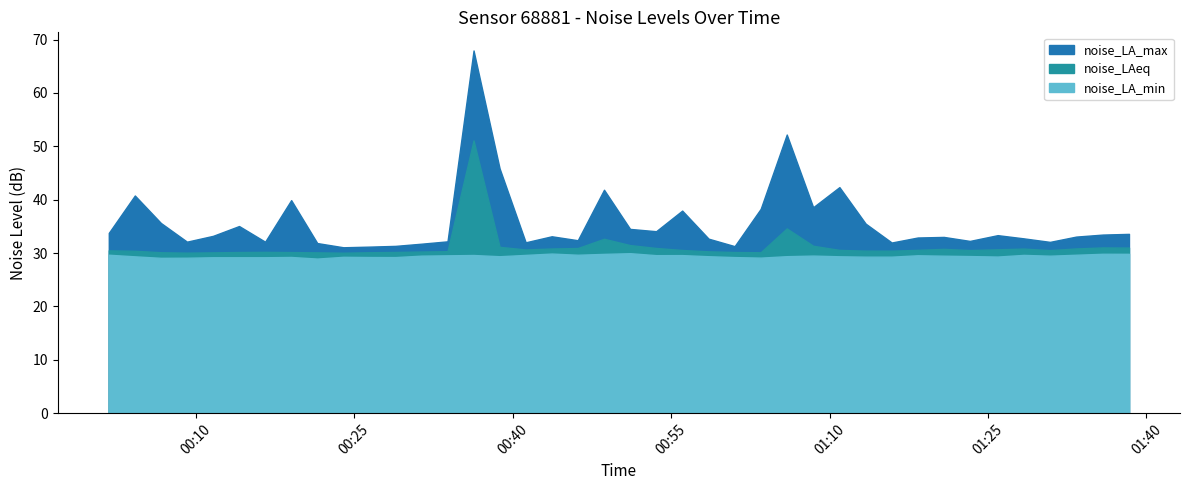

True or false: noise_LAeq and noise_LA_max intersect in this chart.

False